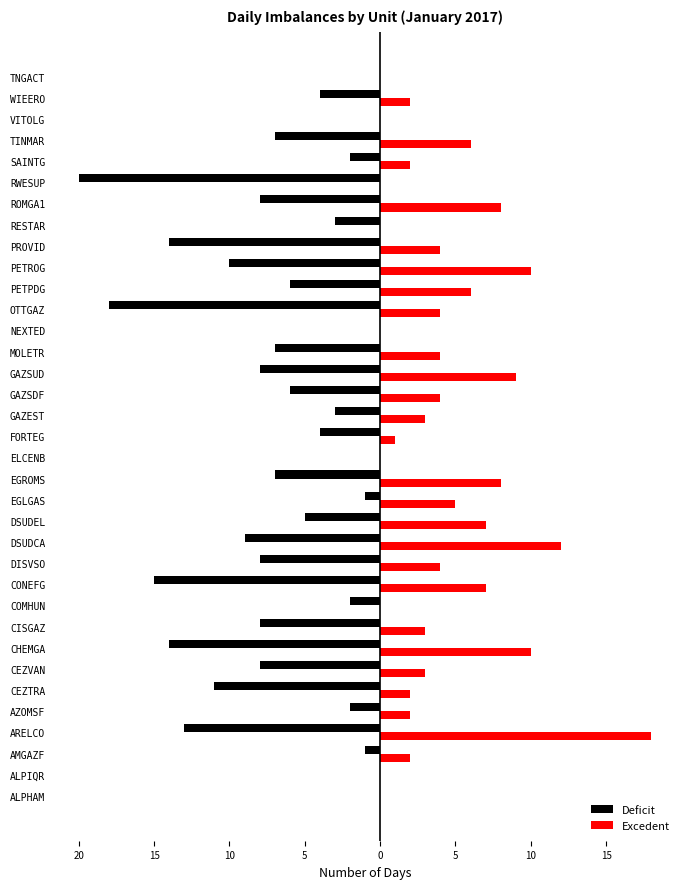

Rank the series by their average value, from highest to lowest.

Excedent, Deficit